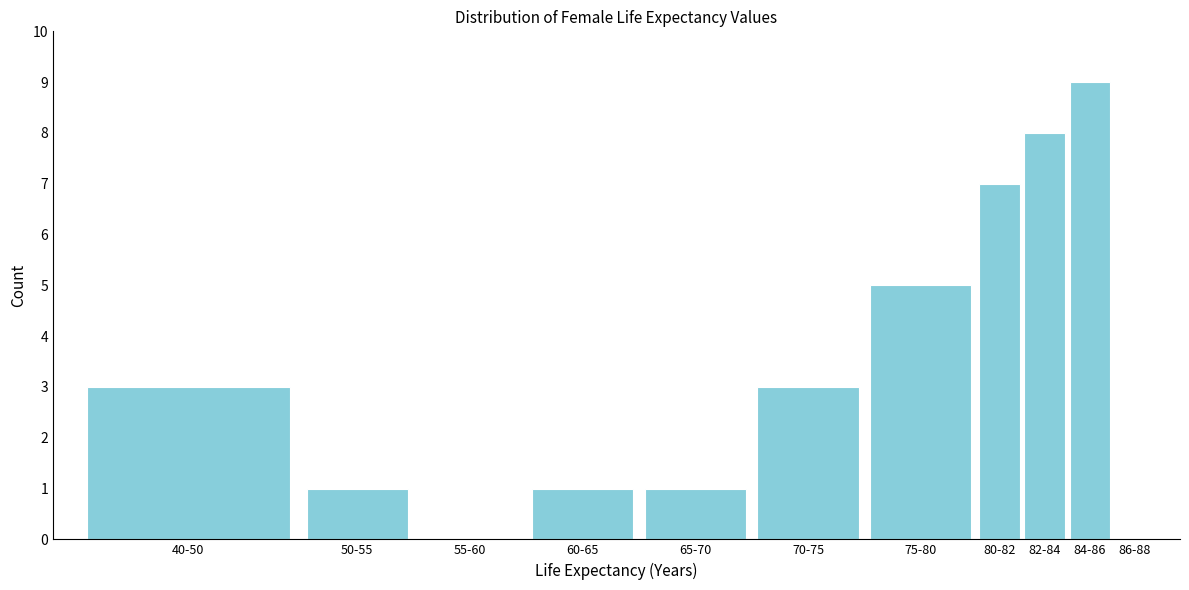

Reading left to right, transcribe all the data shown in this chart.

40-50=3	50-55=1	55-60=0	60-65=1	65-70=1	70-75=3	75-80=5	80-82=7	82-84=8	84-86=9	86-88=0